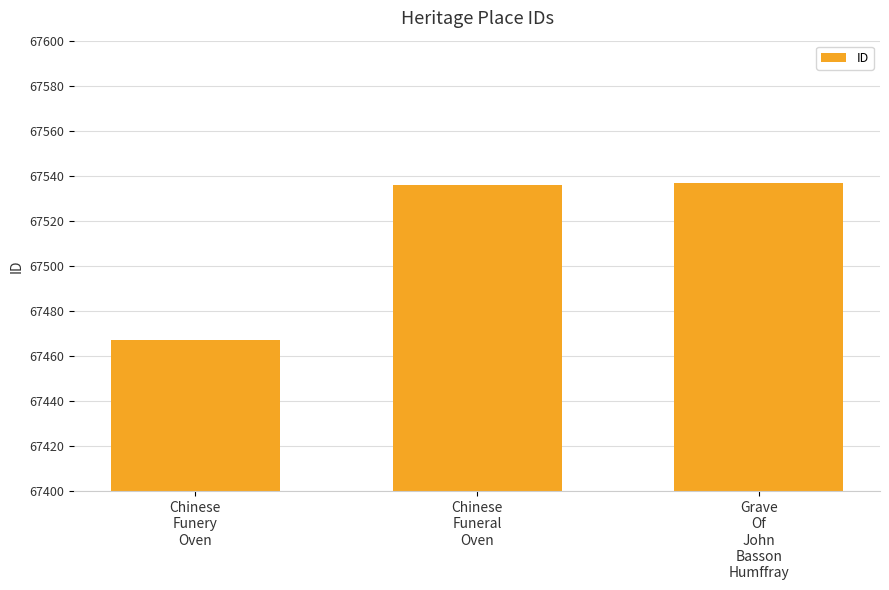

What is the value of the 2nd bar from the left?

67536